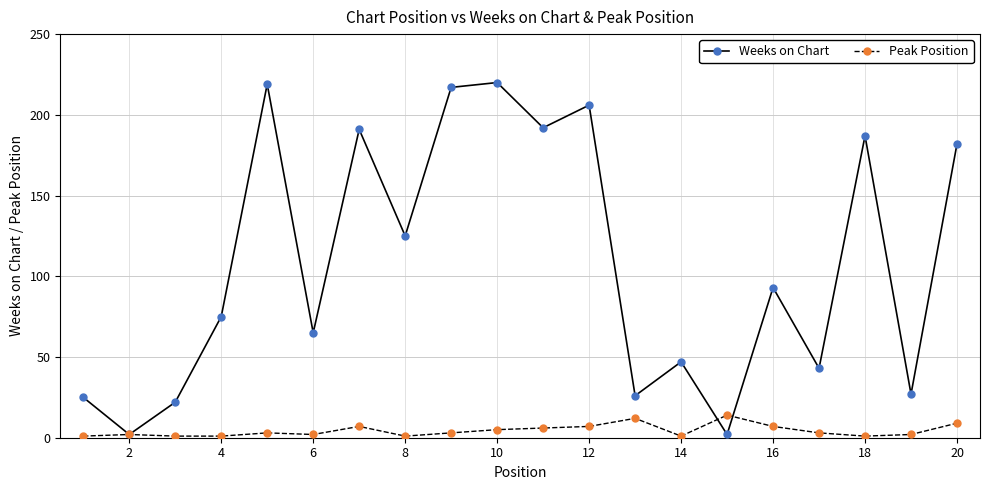

Which series has the largest total across all categories?

Weeks on Chart